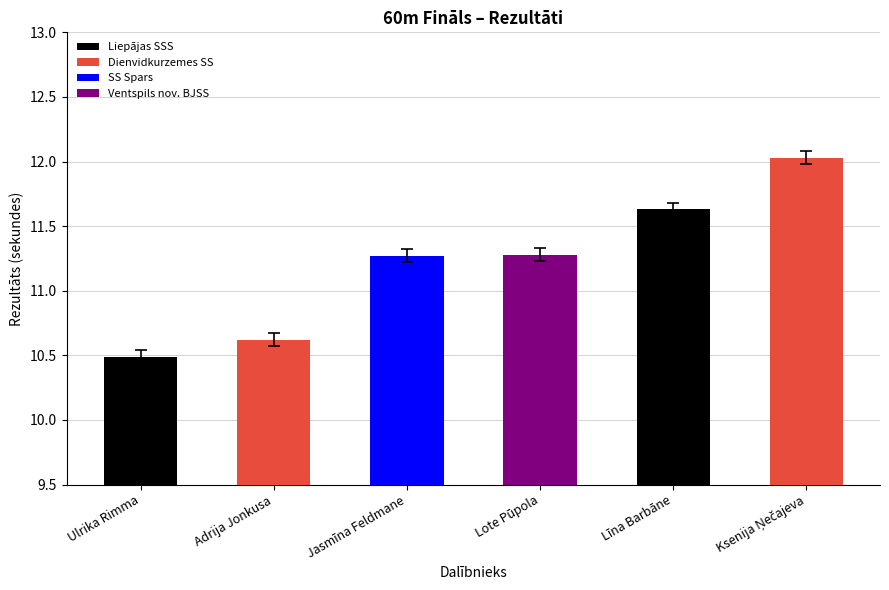

What is the ratio of the value at Lote Pūpola to the value at Ulrika Rimma?

1.1